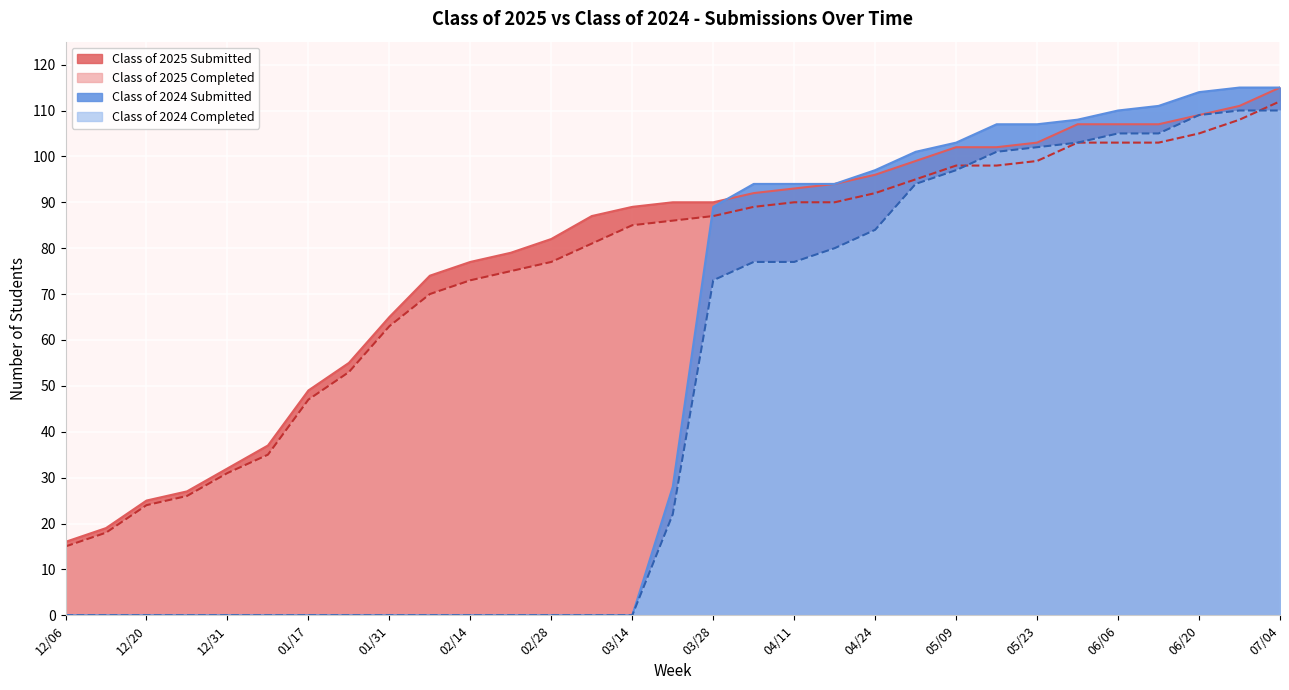

What is the total value across all series at 06/06?

425